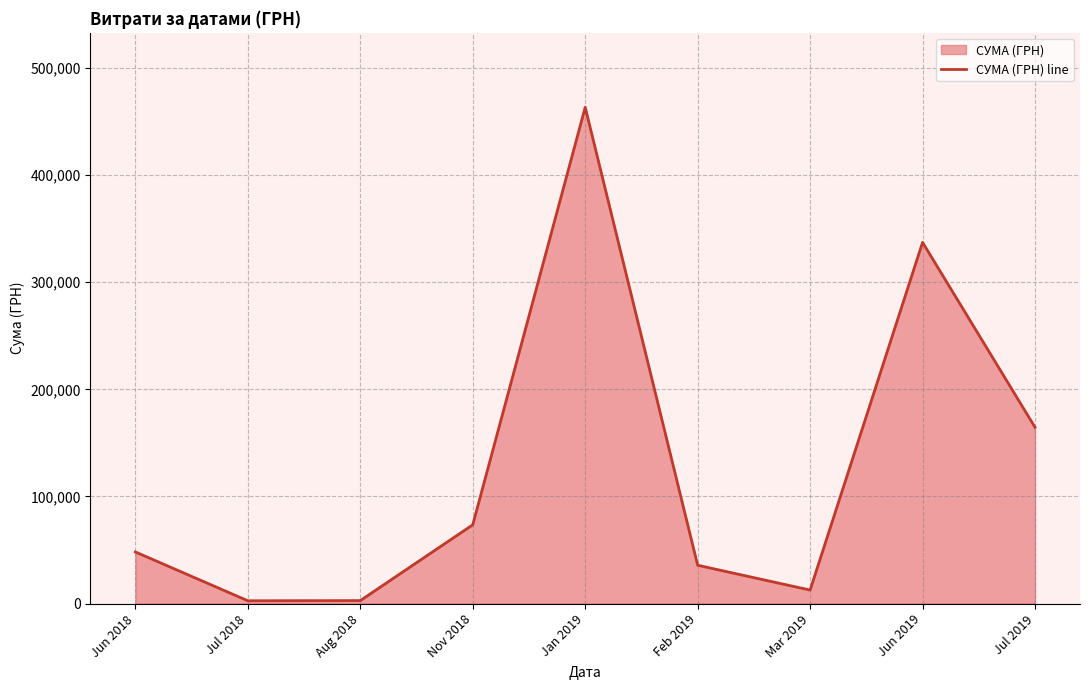

Reading left to right, extract all data points from this chart.

Jun 2018=48148.5	Jul 2018=2566.5	Aug 2018=2728.5	Nov 2018=73500.0	Jan 2019=463304.9	Feb 2019=35740.1	Mar 2019=12558.4	Jun 2019=337194.0	Jul 2019=164522.5